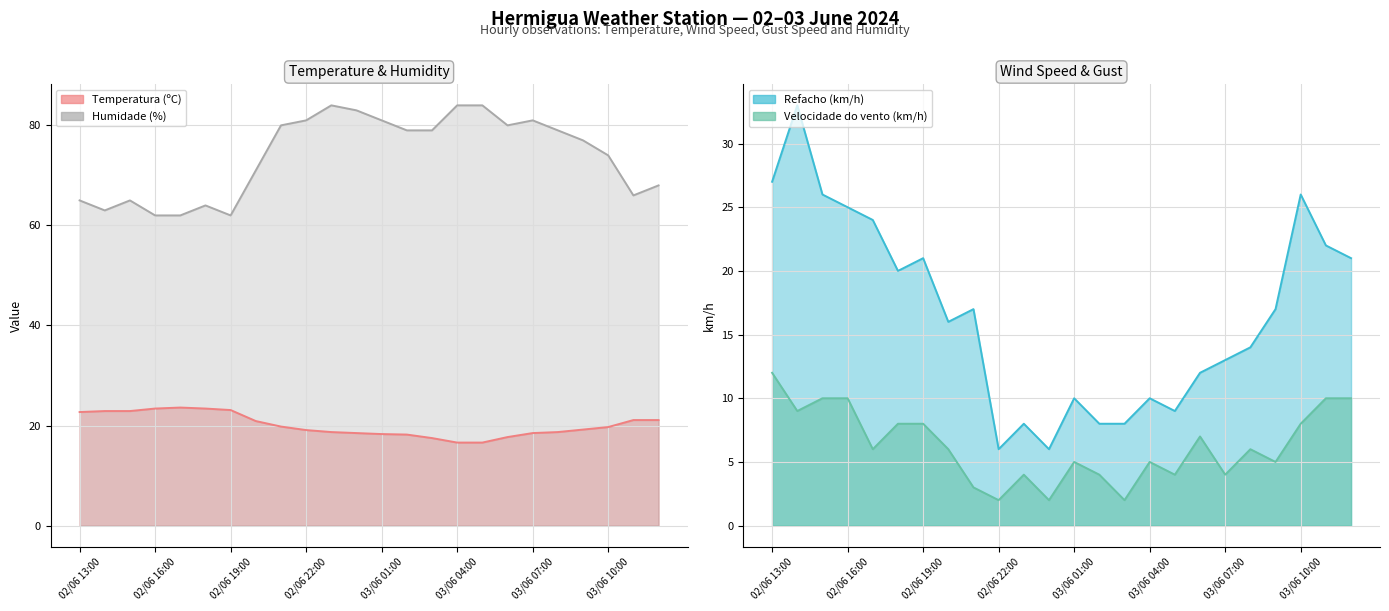

Which has a higher value, 03/06 12:00 or 03/06 05:00?

03/06 12:00